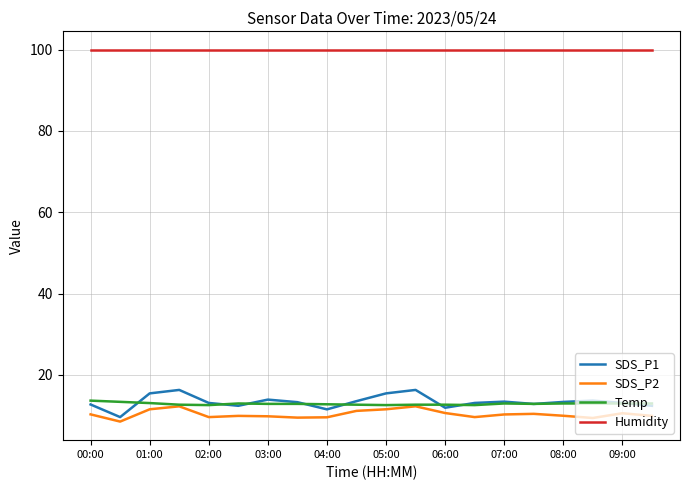

What is the lowest value of the SDS_P1 series?

9.7